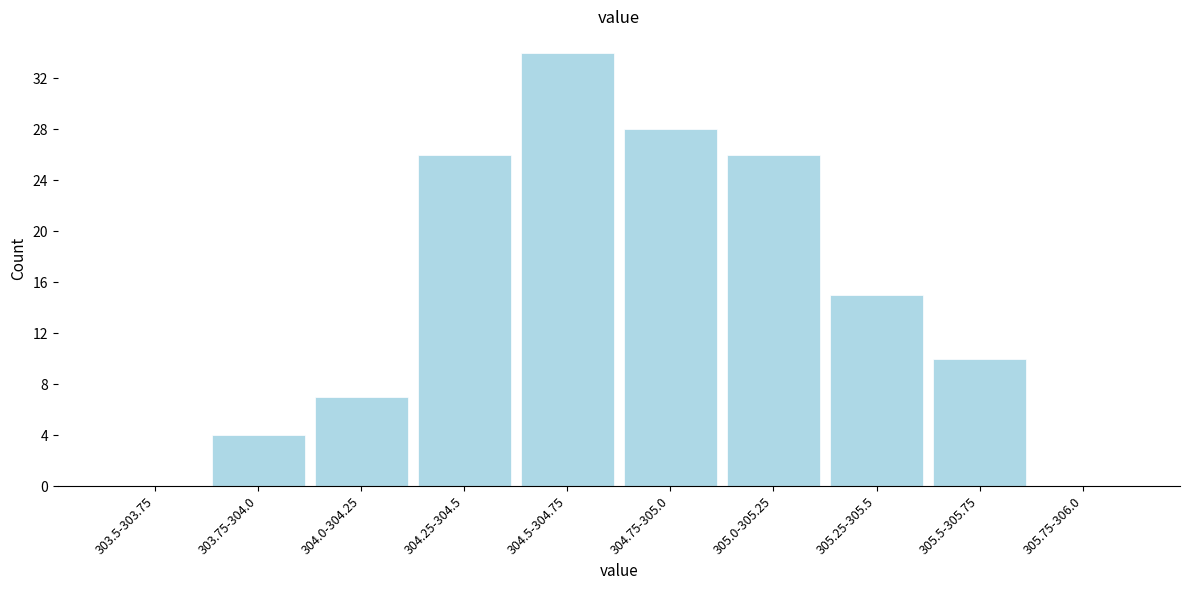

Reading left to right, transcribe all the data shown in this chart.

303.5-303.75=0	303.75-304.0=4	304.0-304.25=7	304.25-304.5=26	304.5-304.75=34	304.75-305.0=28	305.0-305.25=26	305.25-305.5=15	305.5-305.75=10	305.75-306.0=0